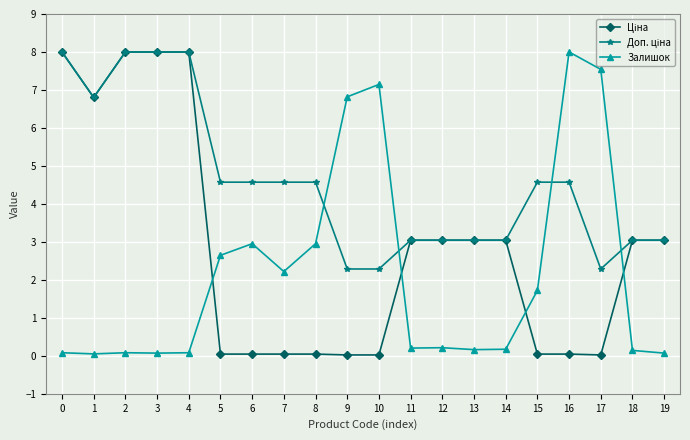

True or false: Залишок has more than 1 points higher than both neighbors.

True